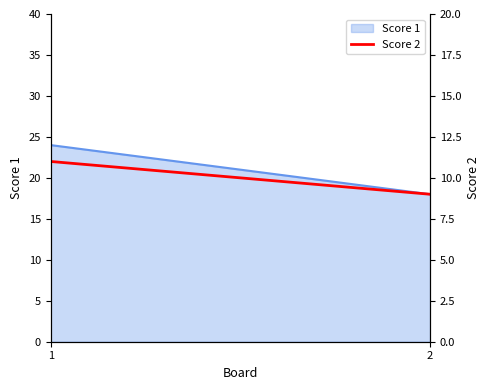

Rank the categories by value from lowest to highest.

2, 1